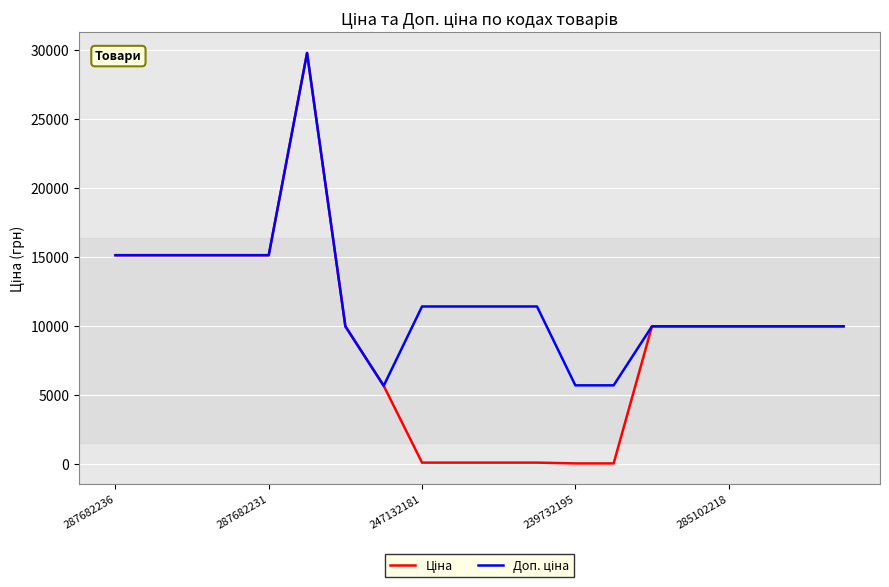

Does the chart display data point markers on the line(s)?

No